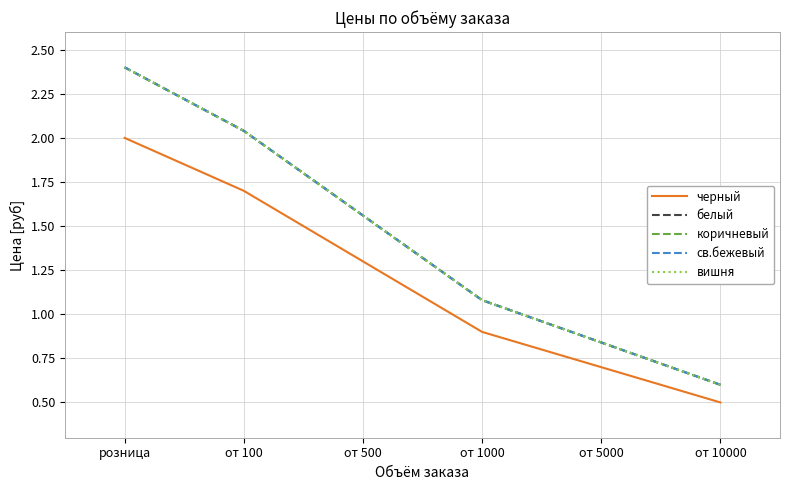

True or false: св.бежевый and черный intersect in this chart.

False